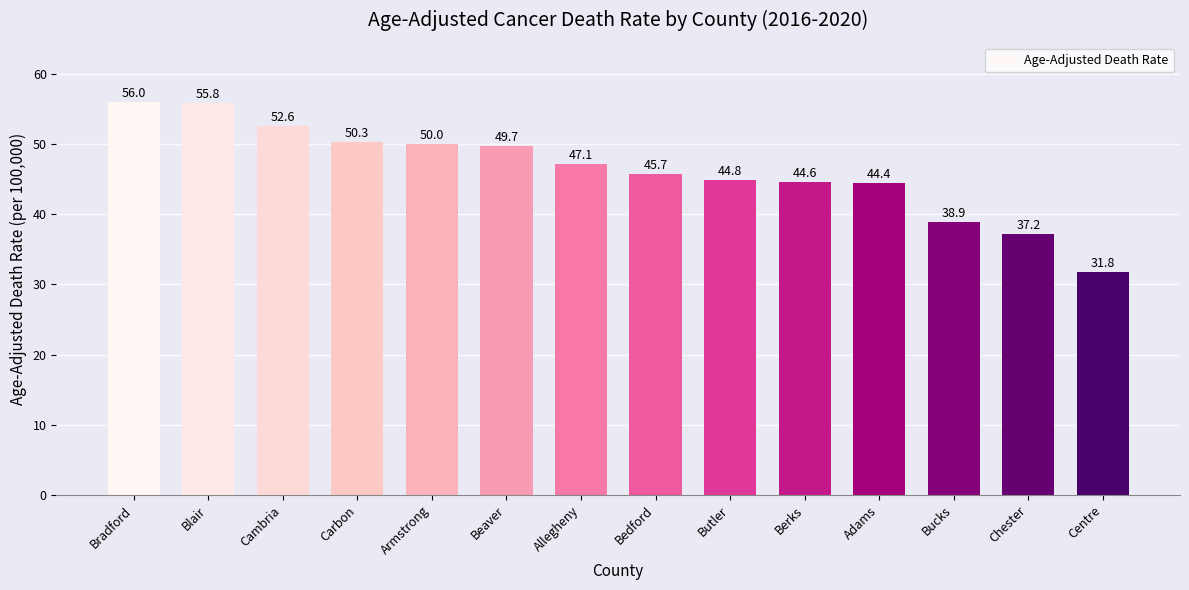

What is the label of the 13th bar from the left?

Chester